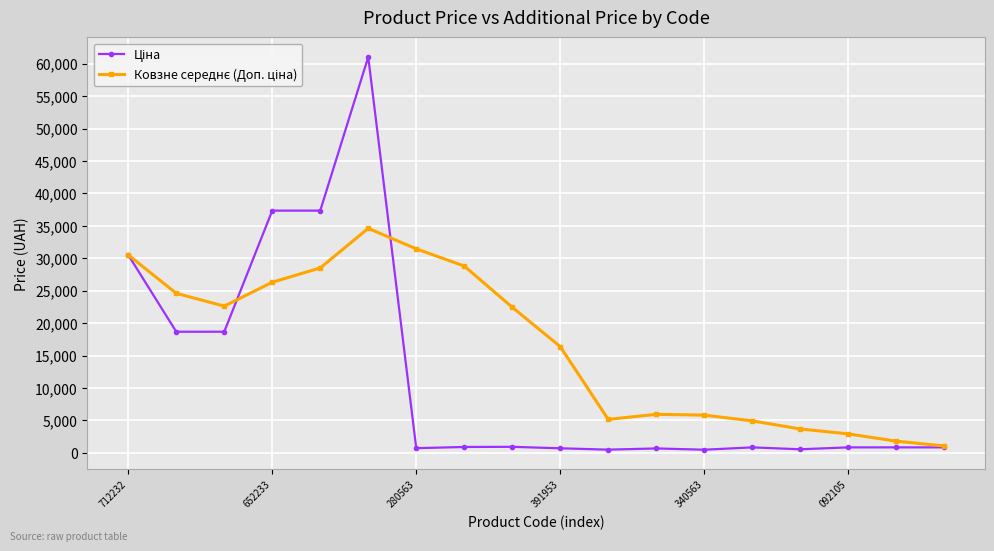

At how many categories does at least one series exceed 27157?

6